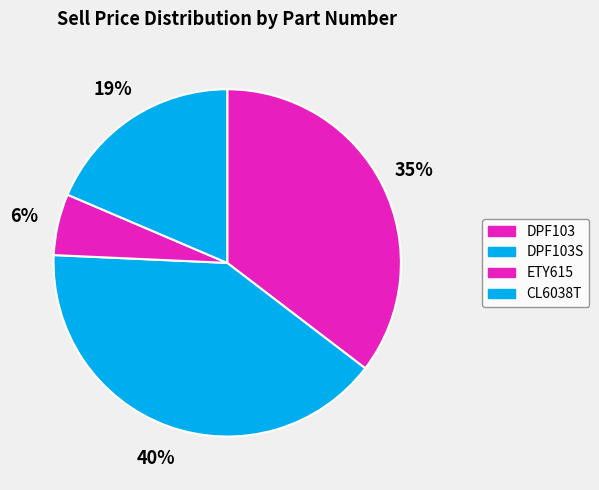

To the nearest percent, what is the difference between the CL6038T and DPF103S slice percentages?

22%